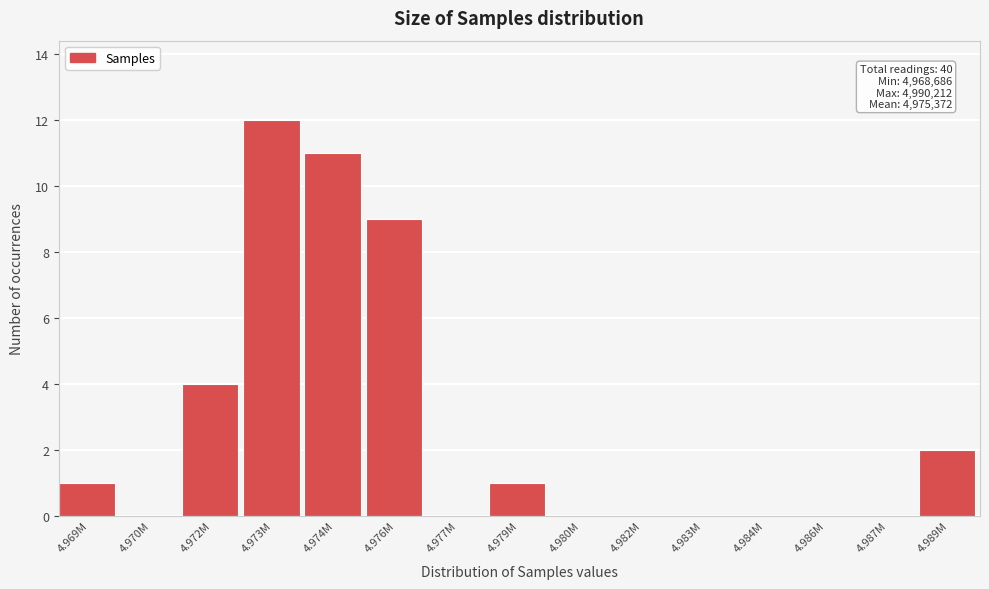

Reading right to left, transcribe all the data shown in this chart.

4.989M=2	4.987M=0	4.986M=0	4.984M=0	4.983M=0	4.982M=0	4.980M=0	4.979M=1	4.977M=0	4.976M=9	4.974M=11	4.973M=12	4.972M=4	4.970M=0	4.969M=1